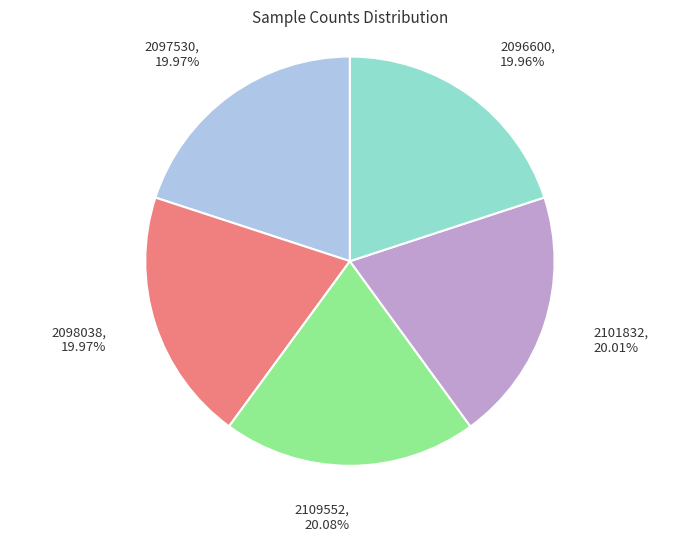

Does any single category account for the majority?

No